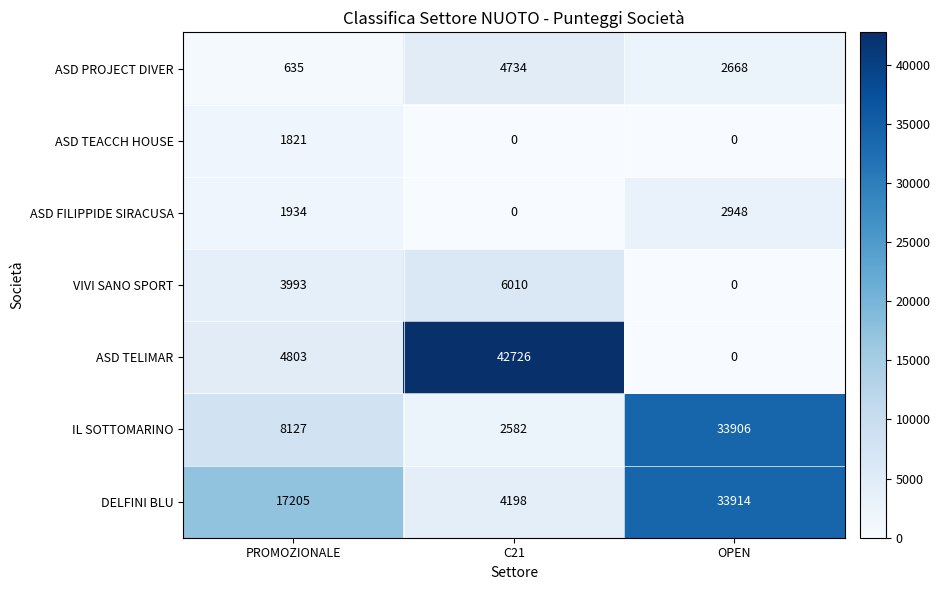

Which category has the highest value in the ASD PROJECT DIVER series?

C21